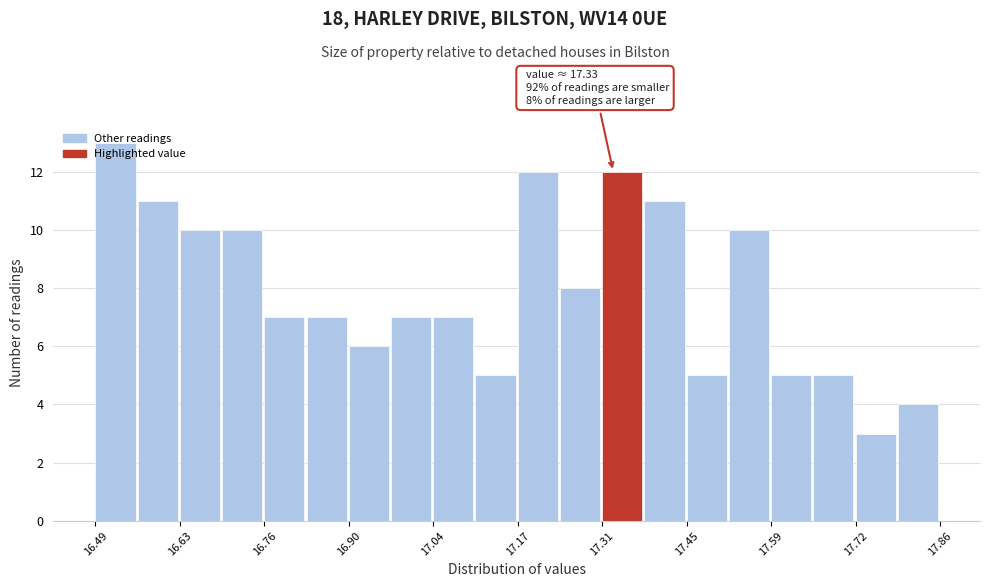

Around what value on the x-axis is the tallest bar? Give the approximate position of its centre, as read against the axis.

16.52